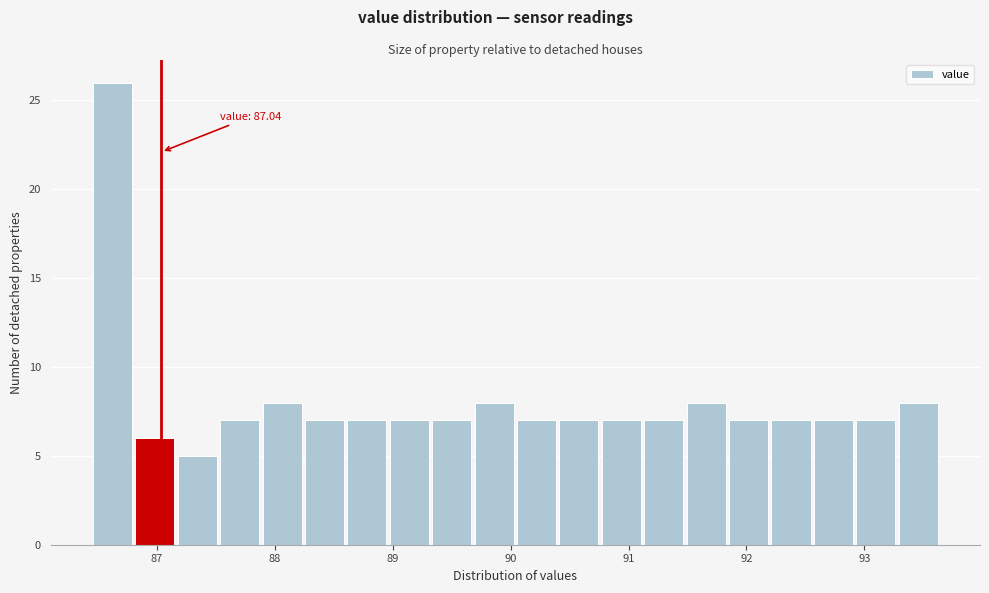

Read against the x-axis, roughly where is the centre of the tallest bar?

86.6